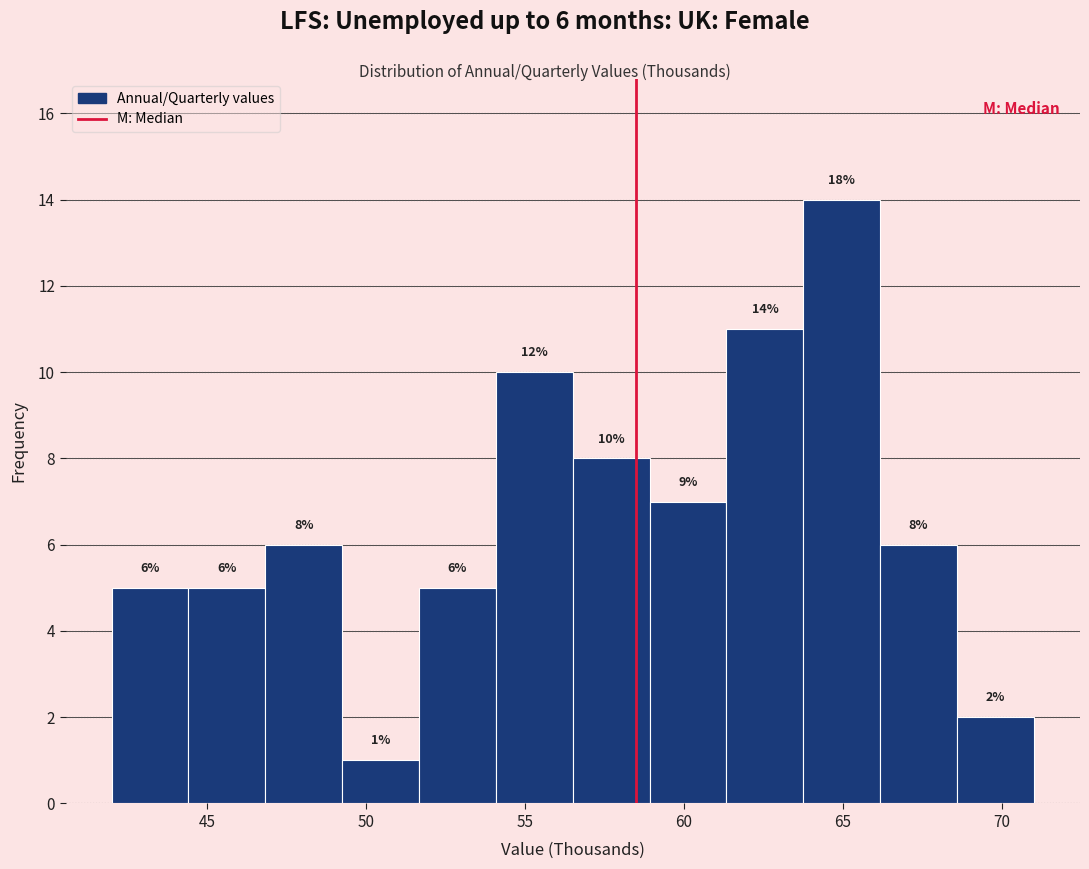

Over which range of the x-axis is the bar tallest?

64.0 to 66.0